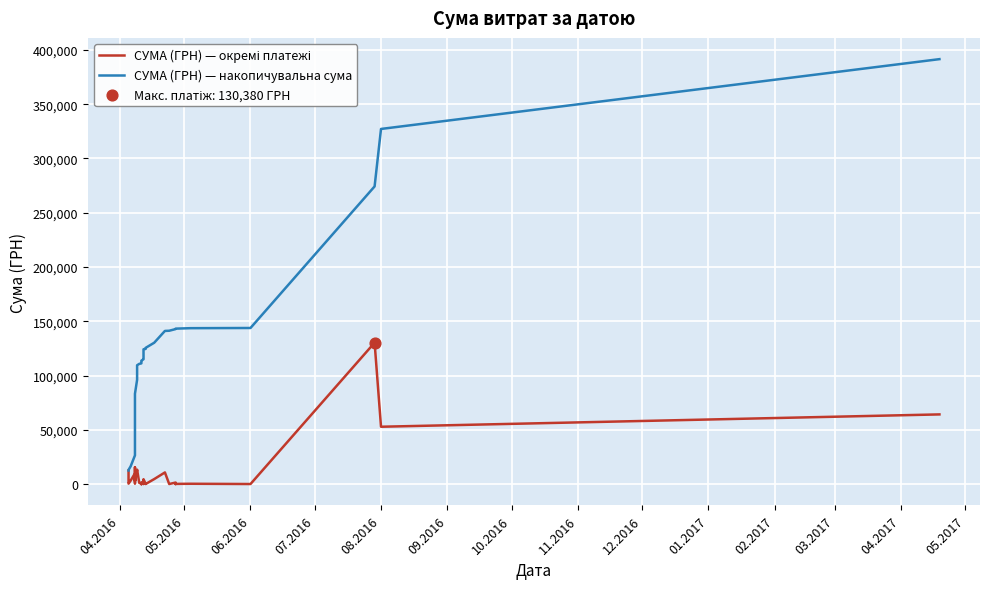

At how many categories does at least one series exceed 323177?

2